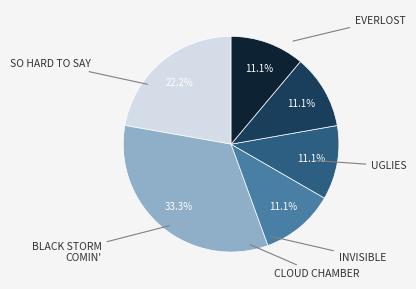

Does any single category account for the majority?

No